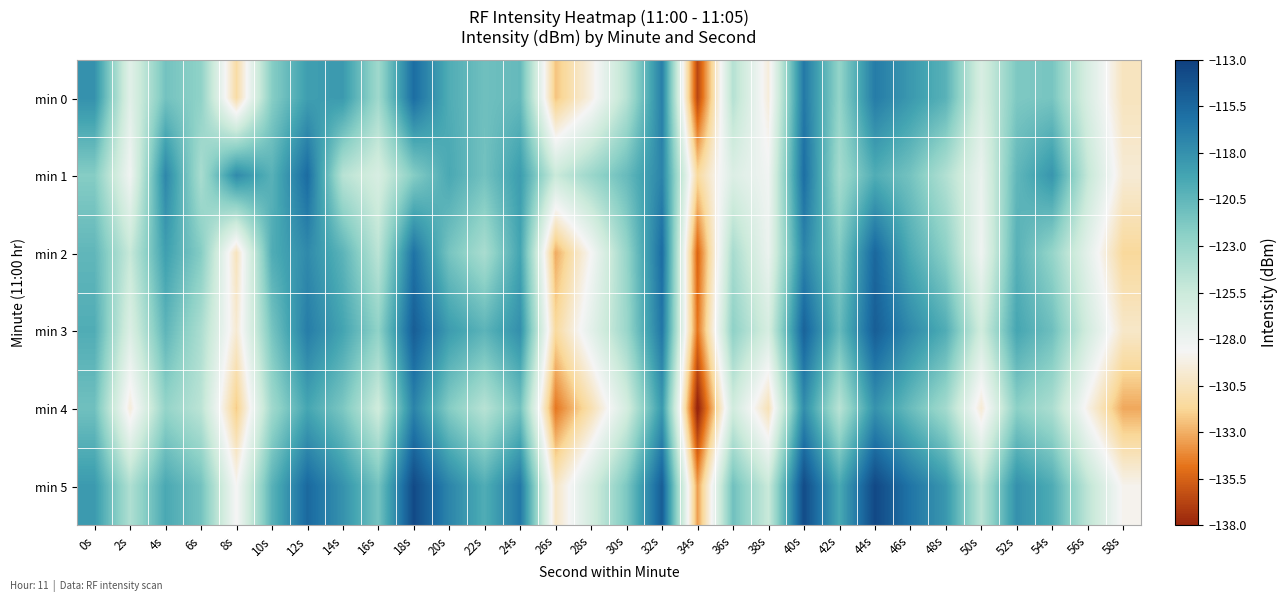

What is the smallest value displayed?

-138.3